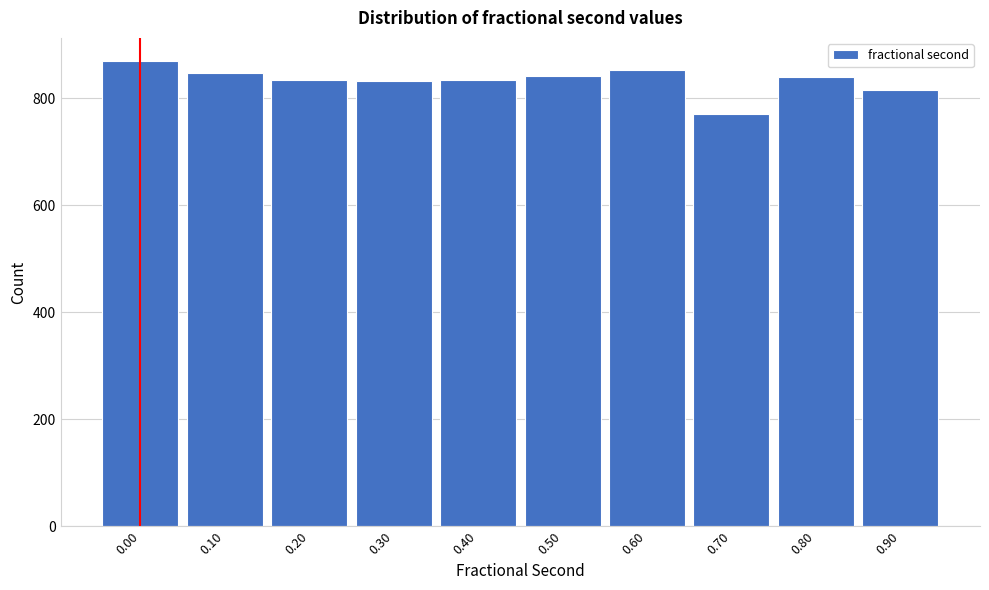

What is the difference between the second highest and minimum values?

82